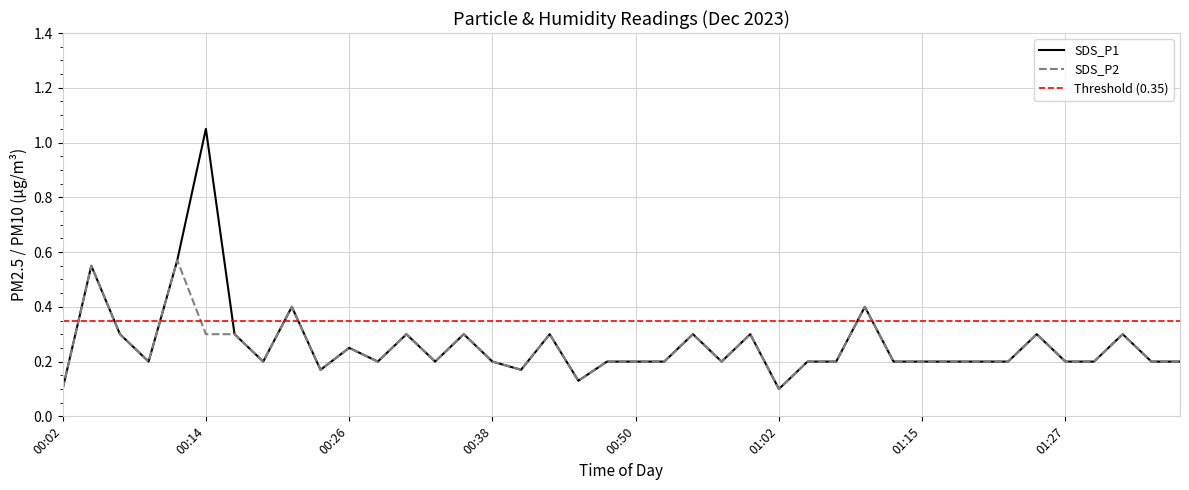

At which category does SDS_P1 reach its first local valley?

00:09